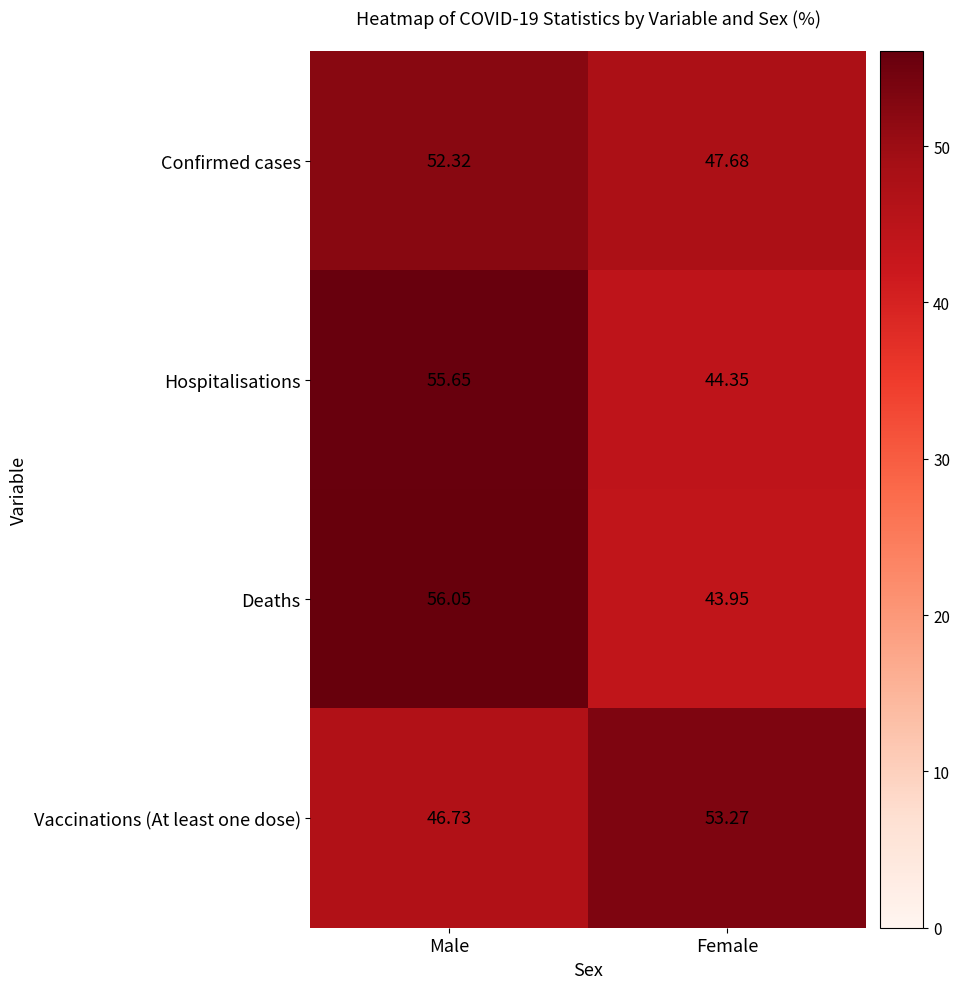

Rank the series by their maximum value, from lowest to highest.

Confirmed cases, Vaccinations (At least one dose), Hospitalisations, Deaths